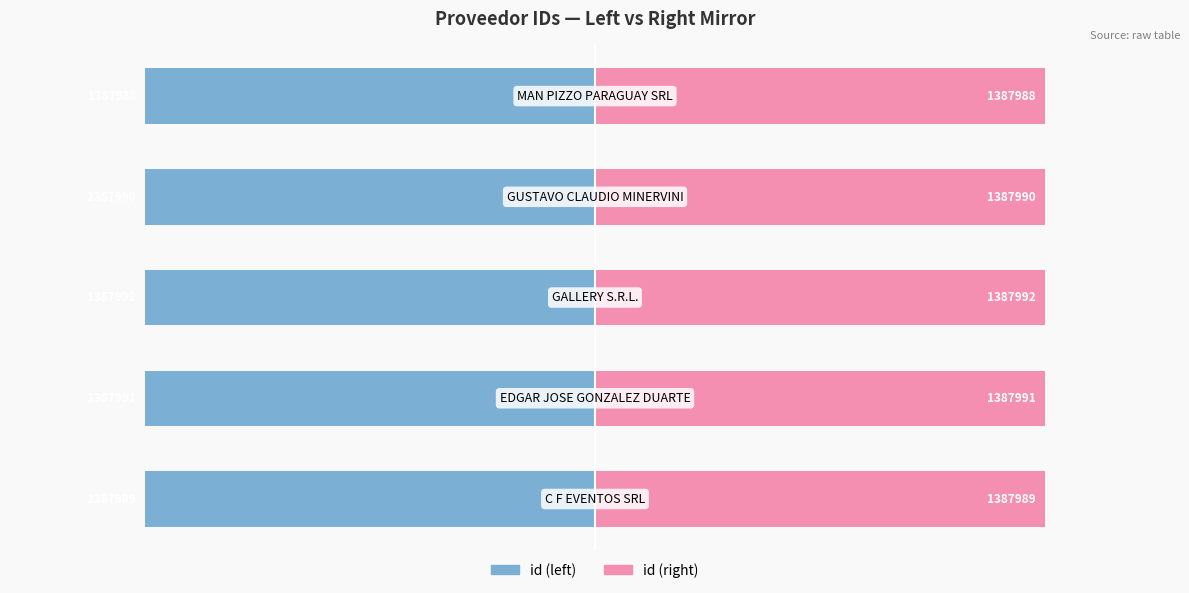

Reading left to right, extract all data points from this chart.

id: -1387989	-1387991	-1387992	-1387990	-1387988
id (mirror): 1387989	1387991	1387992	1387990	1387988